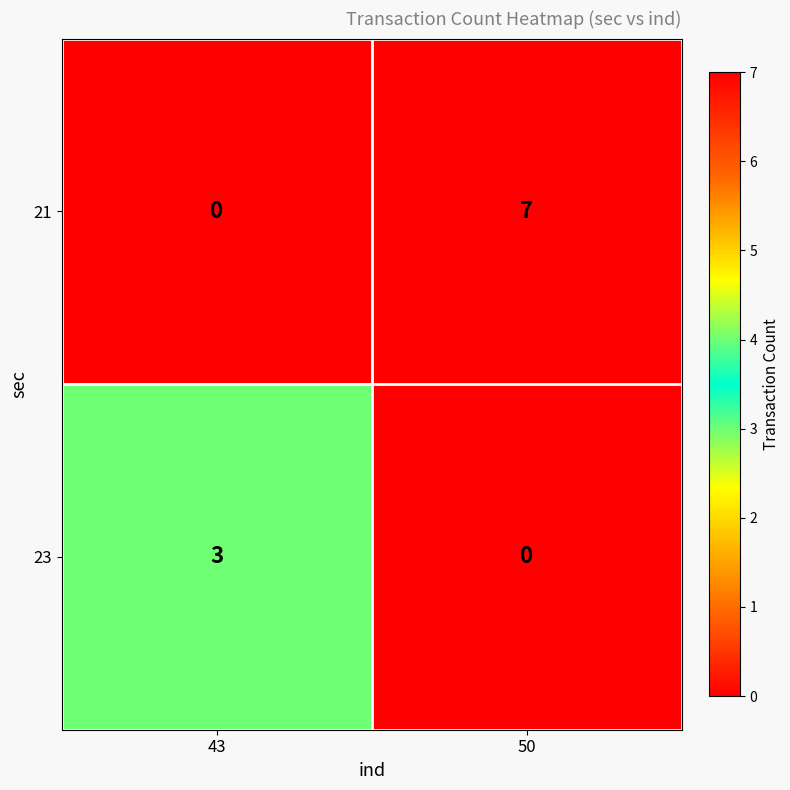

The 21 series shows 3 at 50. True or false?

False